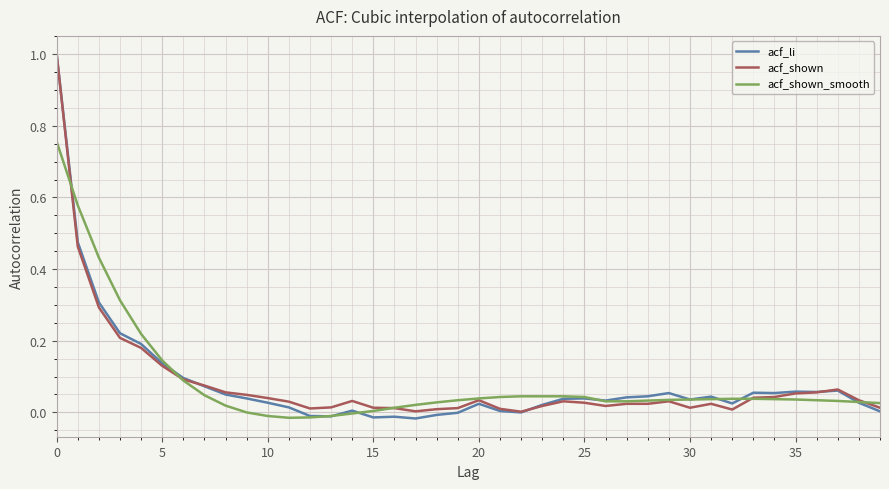

Which series has the widest spread of values?

acf_li